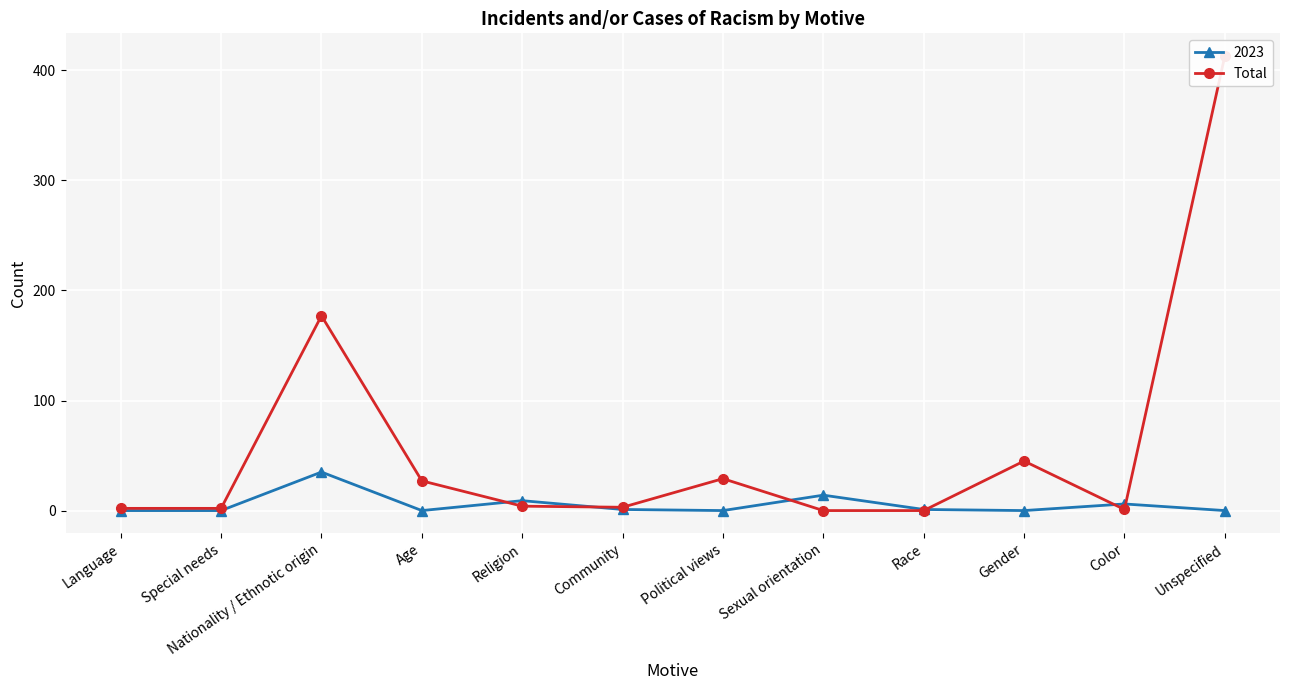

What is the sum of the values at Political views and Unspecified?

442